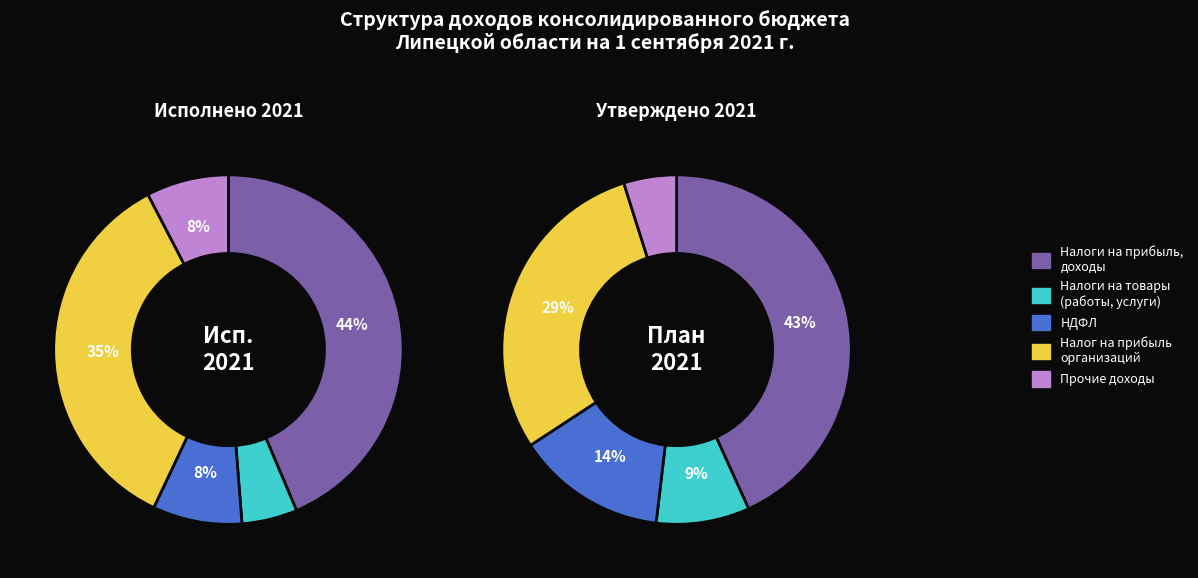

How many slices are in this pie chart?

5